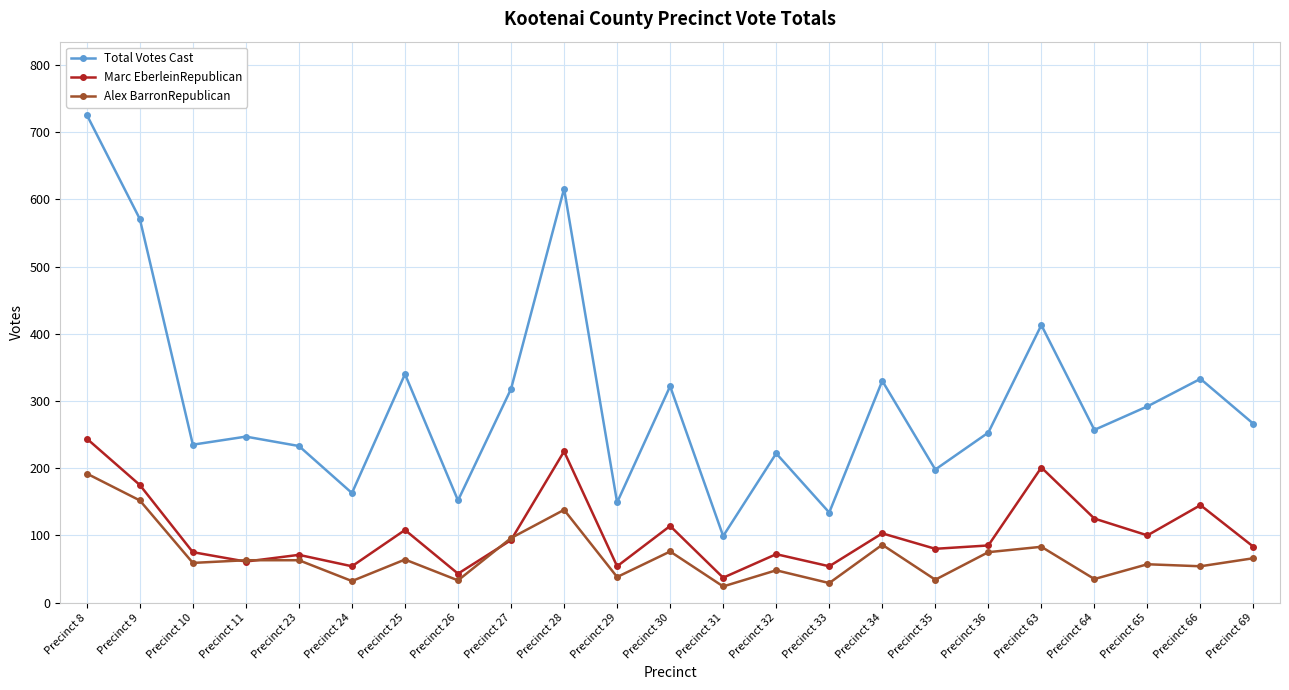

The value of Alex BarronRepublican at Precinct 26 is 59. True or false?

False